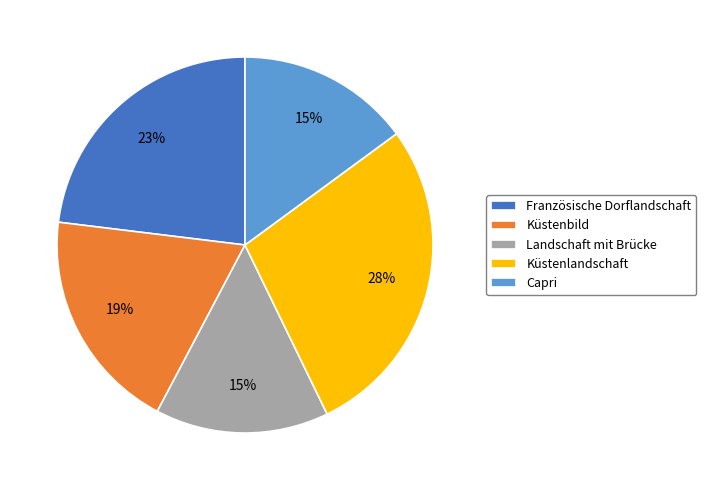

To the nearest percent, what is the average slice percentage?

20%